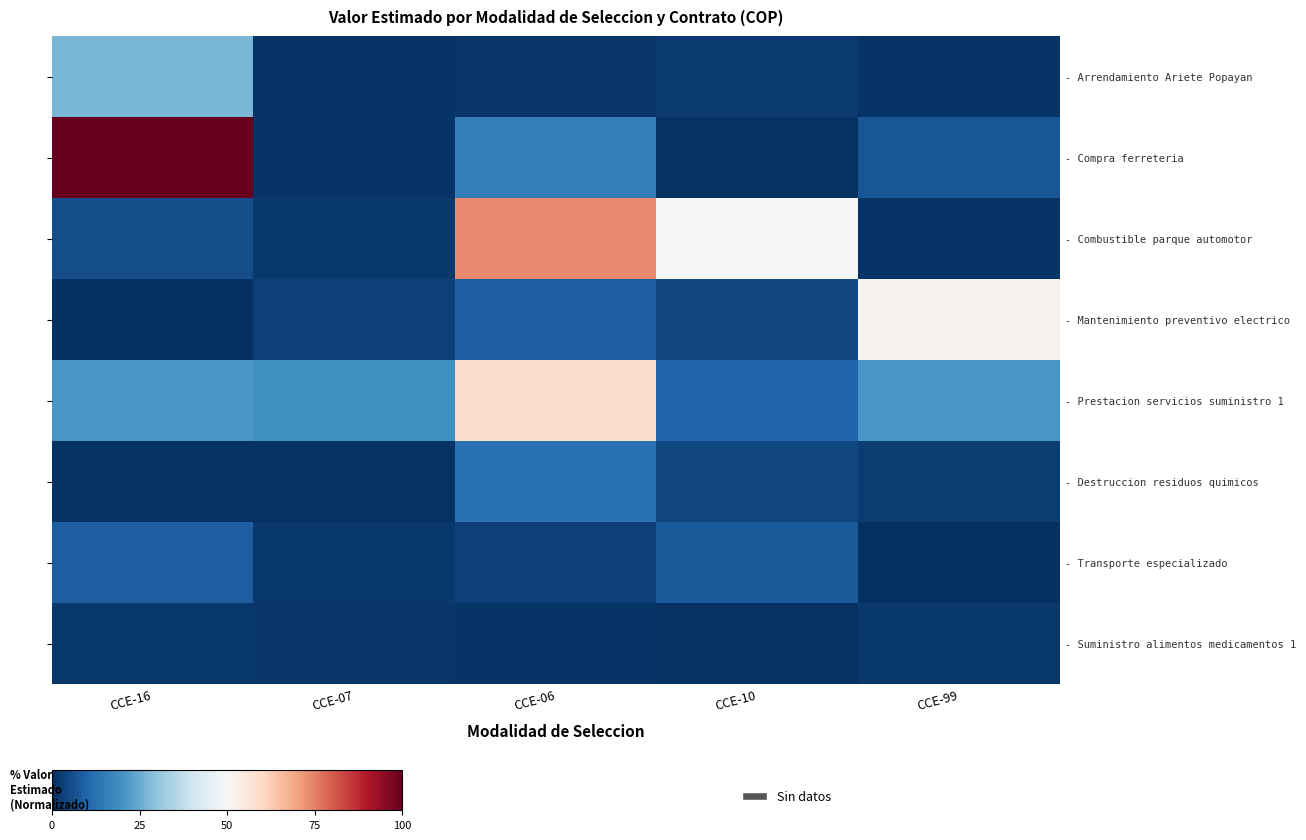

What is the smallest value displayed?

0.2